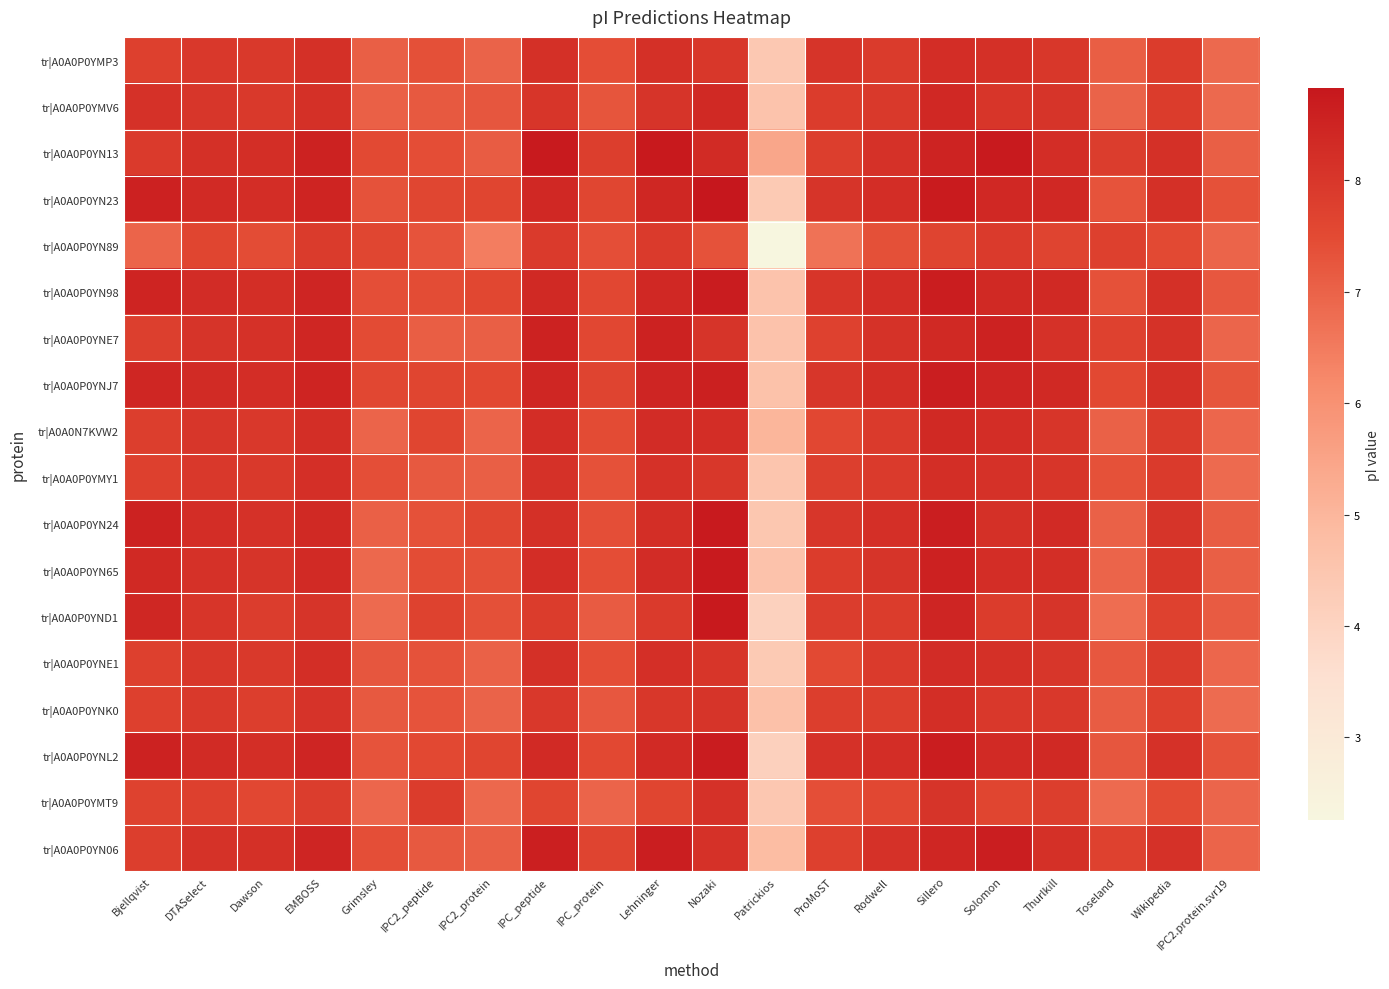

Rank the series by their maximum value, from lowest to highest.

tr|A0A0P0YN89, tr|A0A0P0YMT9, tr|A0A0P0YNK0, tr|A0A0P0YMY1, tr|A0A0P0YMP3, tr|A0A0P0YNE1, tr|A0A0N7KVW2, tr|A0A0P0YMV6, tr|A0A0P0YNE7, tr|A0A0P0YNJ7, tr|A0A0P0YN06, tr|A0A0P0YN98, tr|A0A0P0YNL2, tr|A0A0P0YN24, tr|A0A0P0YN65, tr|A0A0P0YND1, tr|A0A0P0YN13, tr|A0A0P0YN23